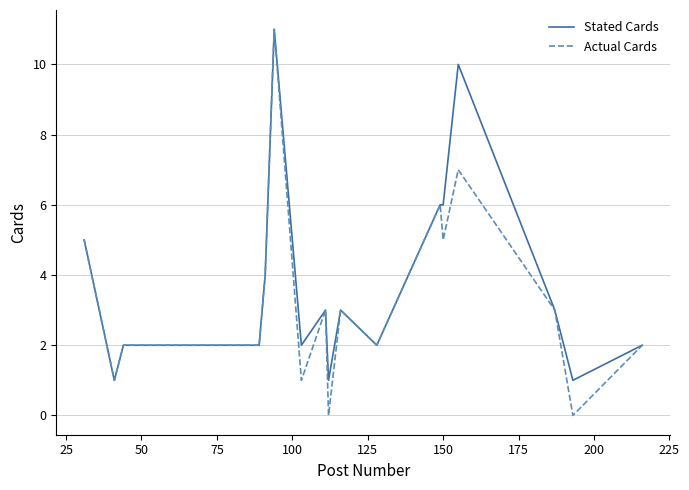

What is the greatest value displayed?

11